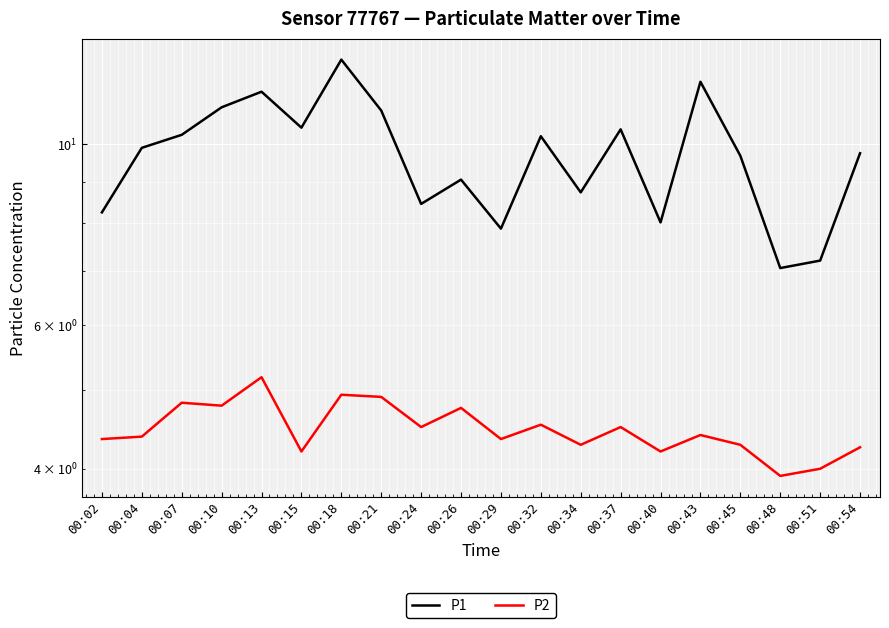

Which label corresponds to the smallest value in the chart?

00:48